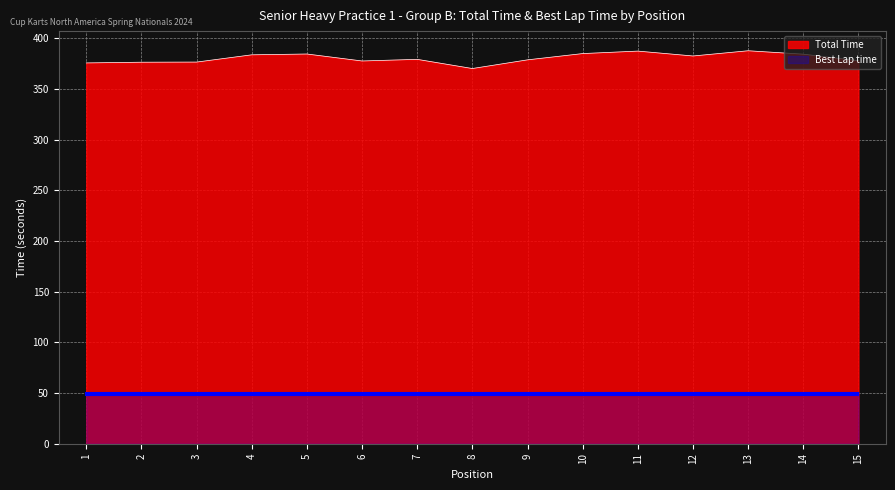

How many data points in Total Time are less than 379?

7